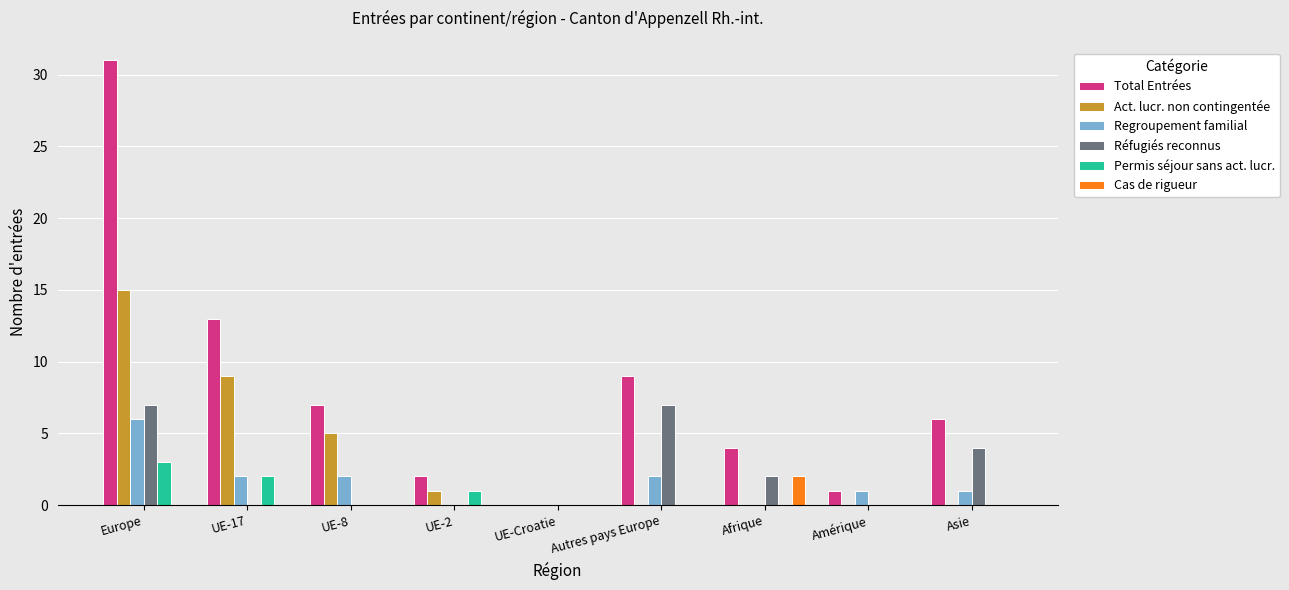

What is the highest value of the Act. lucr. non contingentée series?

15